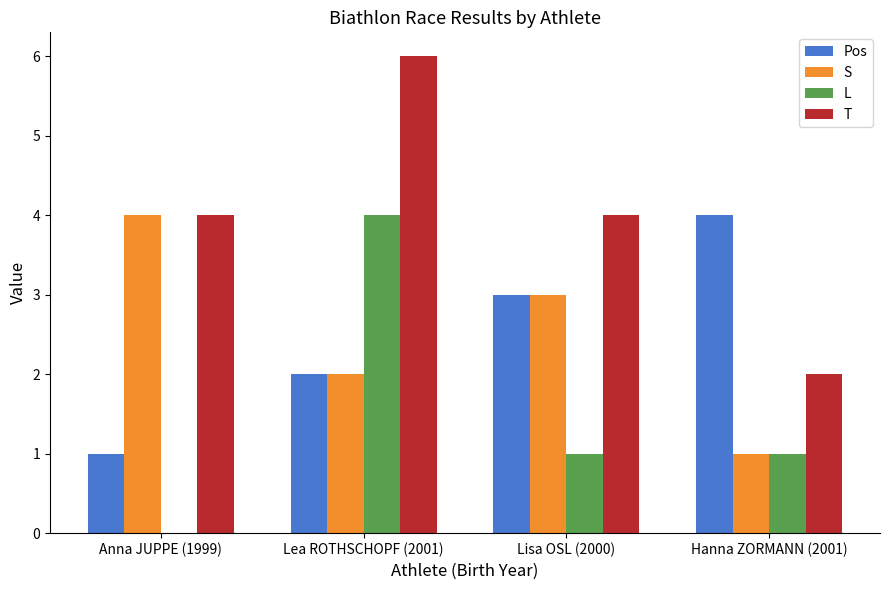

Is the value of L at Lisa OSL (2000) greater than the value of T at Hanna ZORMANN (2001)?

No